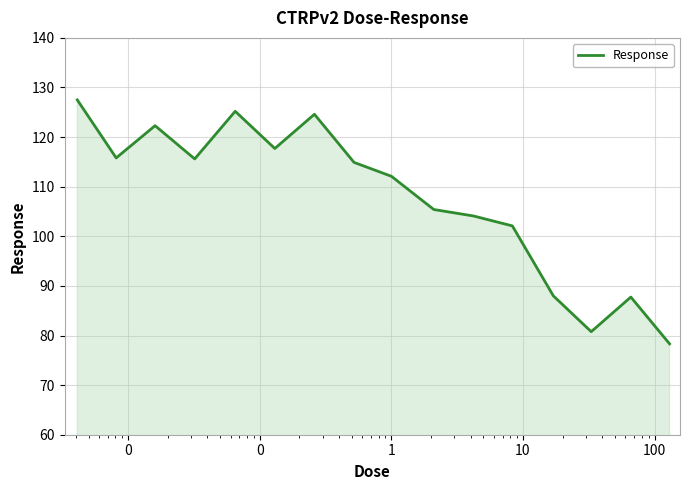

What is the smallest value displayed?

78.3